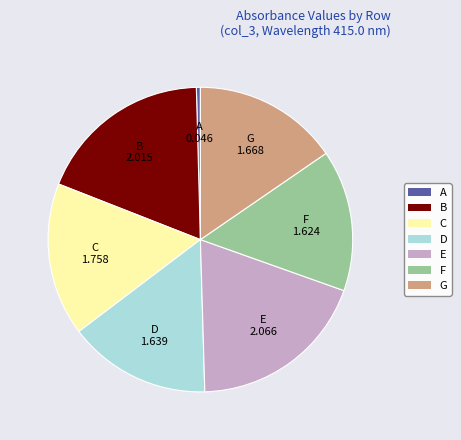

Does F represent more than half of the total?

No